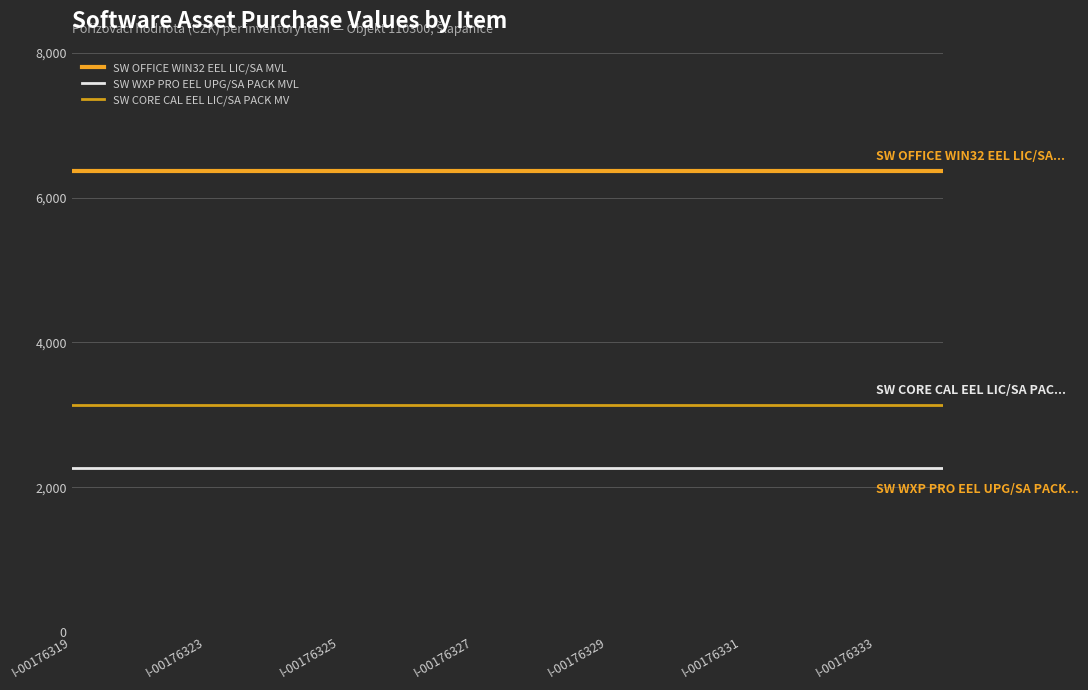

What is the highest value of the SW CORE CAL EEL LIC/SA PACK MV series?

3133